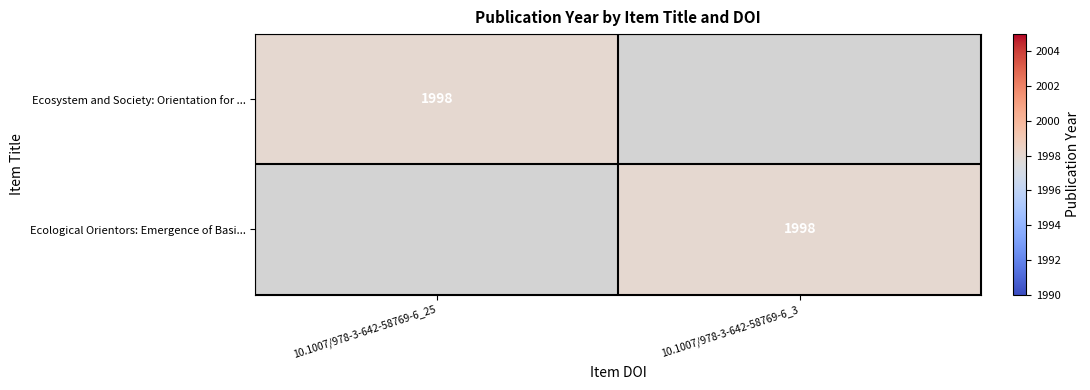

The value of Ecological Orientors: Emergence of Basi... at 10.1007/978-3-642-58769-6_3 is 1998. True or false?

True